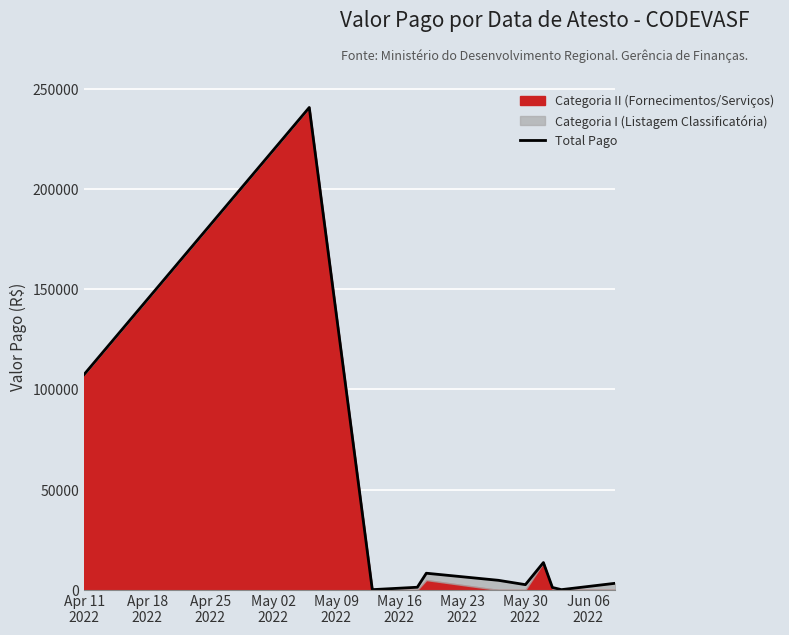

Count the number of values greater than 3333.

6